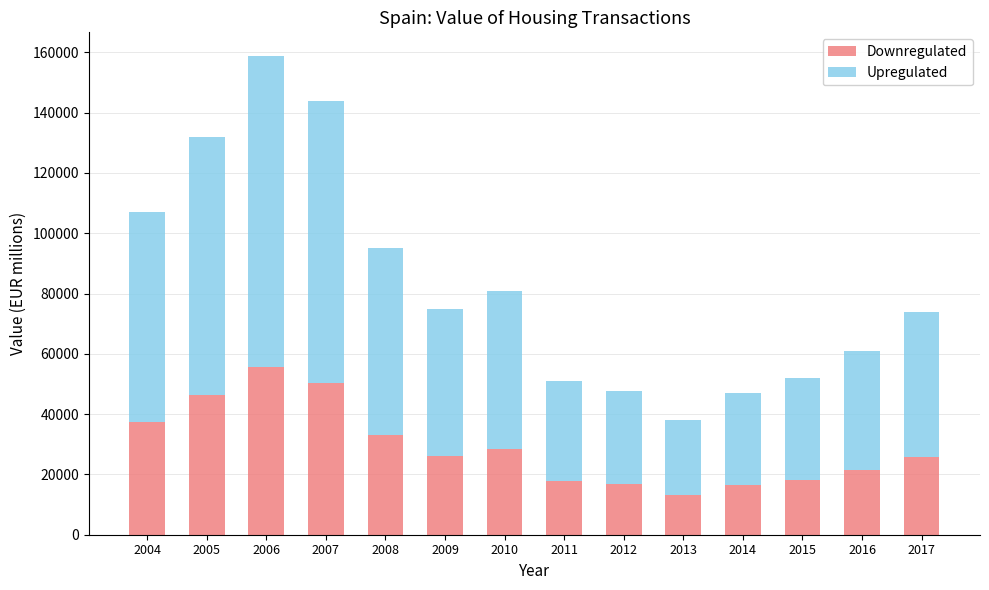

Are the bars grouped side by side (vs. stacked)?

No